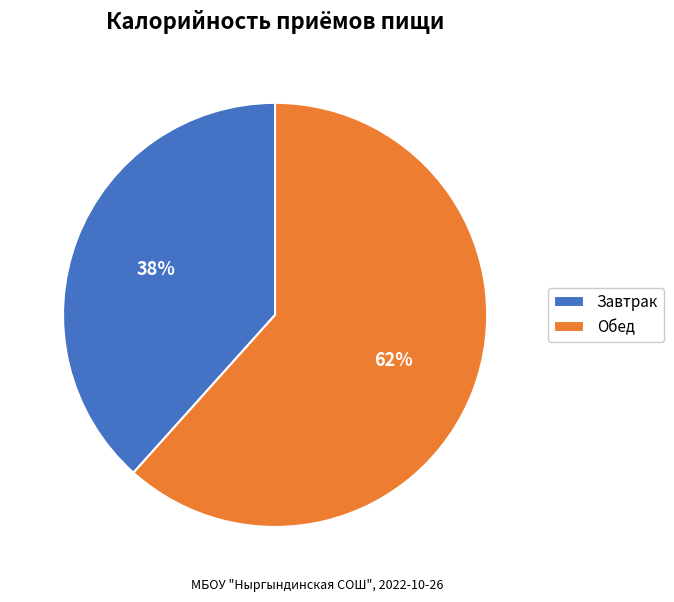

Which has a higher value, Обед or Завтрак?

Обед